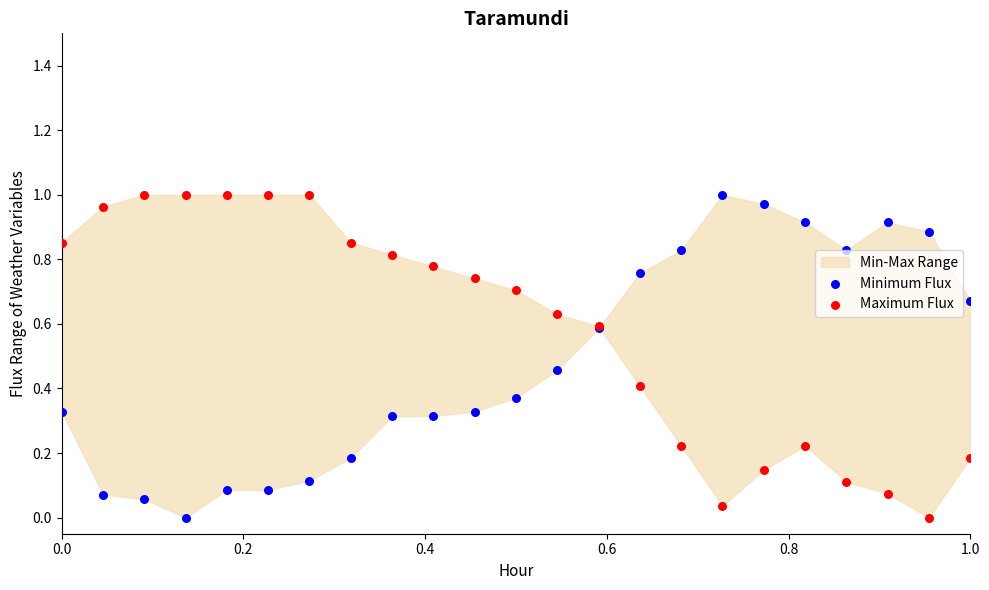

Which series has the largest Y range (max minus min)?

Minimum Flux